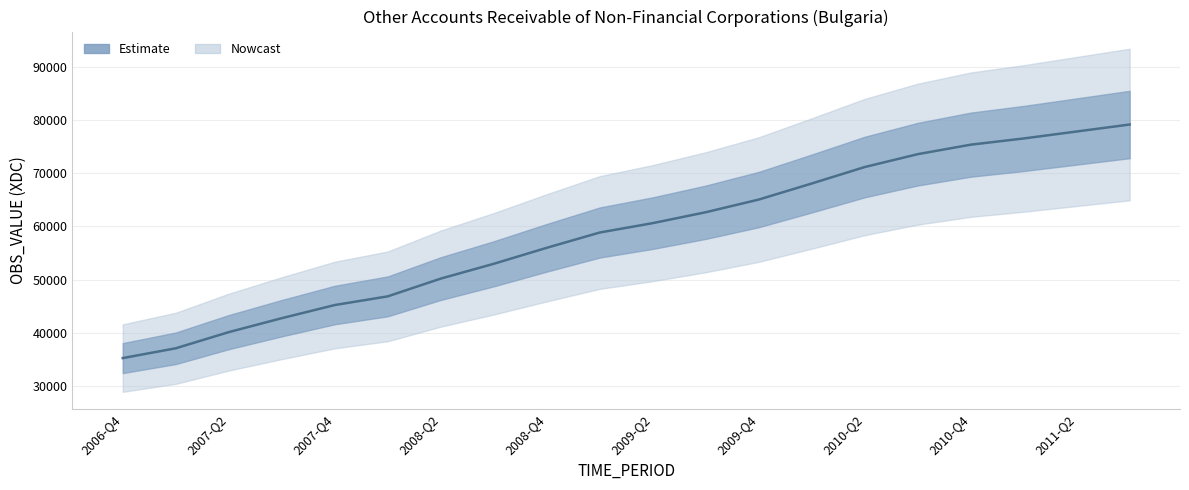

Reading right to left, what are all the values shown in this chart?

79138	77824	76517	75348	73563	71146	68051	65032	62652	60605	58841	55968	52964	50182	46846	45215	42745	40125	37088	35247